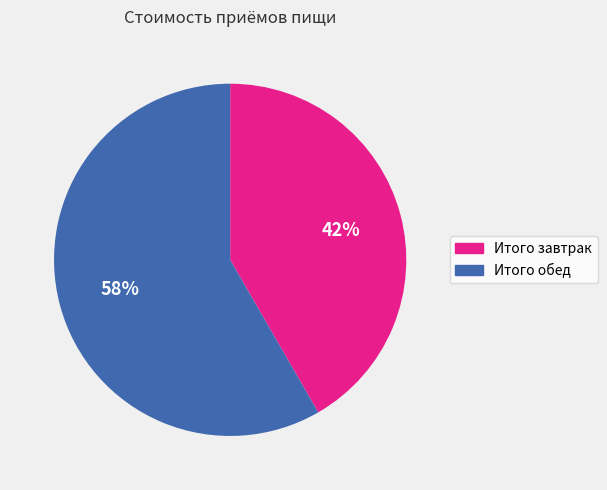

Is Итого обед the majority of the pie?

Yes